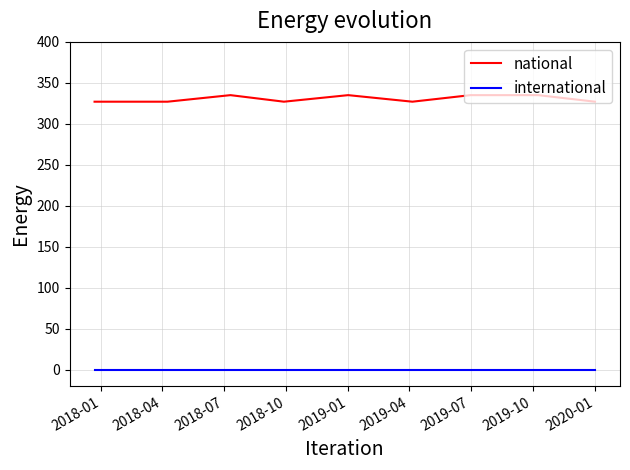

Which series has the largest total across all categories?

national